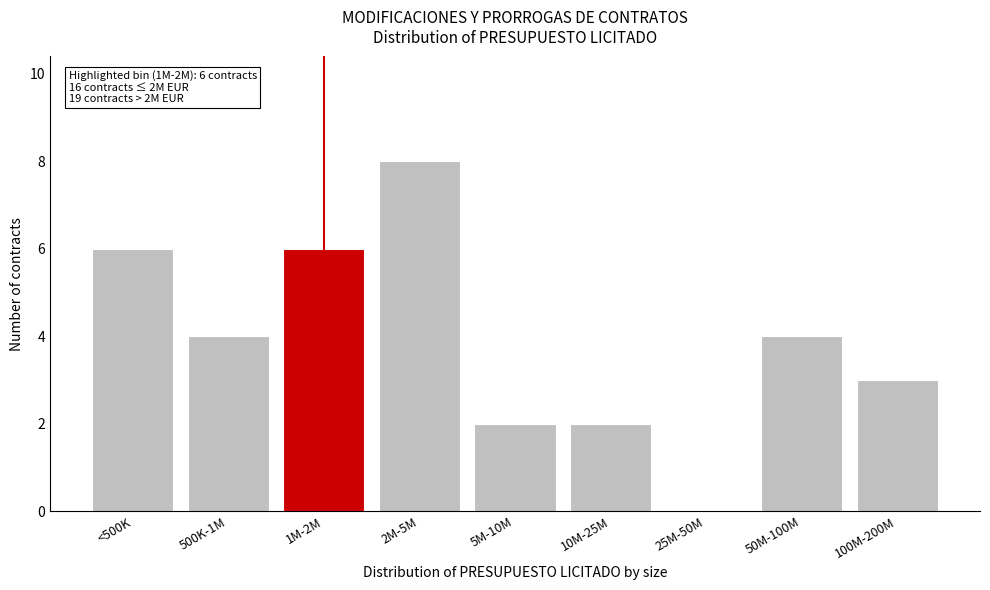

Reading right to left, extract all data points from this chart.

100M-200M=3	50M-100M=4	25M-50M=0	10M-25M=2	5M-10M=2	2M-5M=8	1M-2M=6	500K-1M=4	<500K=6